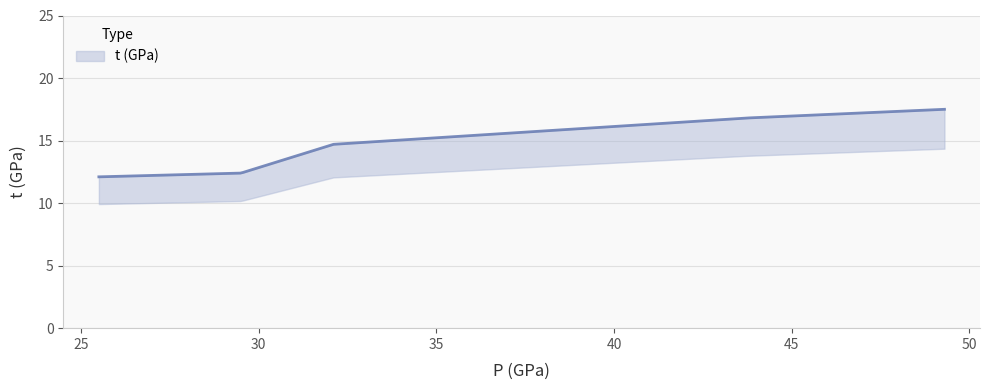

Reading left to right, what are all the values shown in this chart?

12.1	12.4	14.7	16.8	17.5